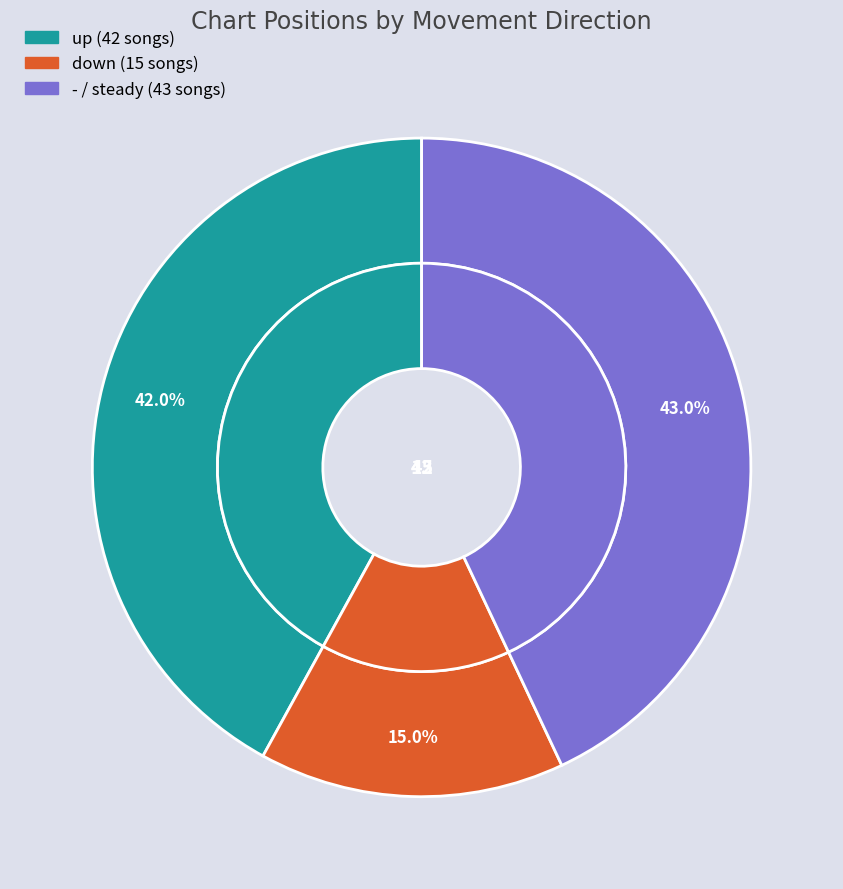

What is the change in value from down to -?

+28